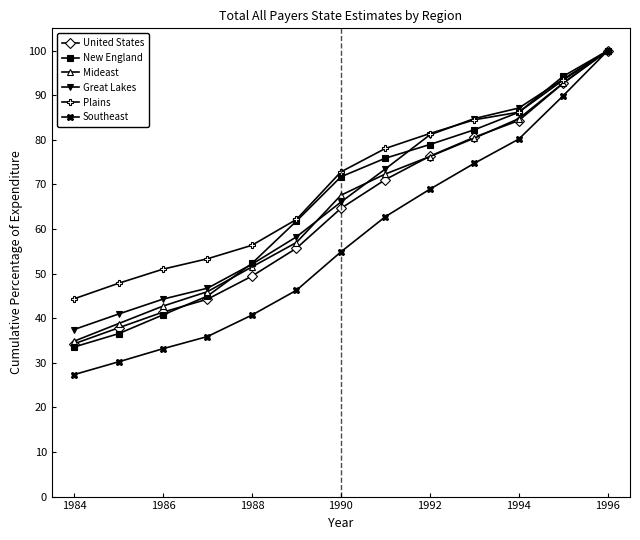

Reading left to right, list all the values displayed in this chart.

United States: 34.3	37.8	41.4	44.3	49.4	55.7	64.6	71.1	76.3	80.6	84.3	92.7	100.0
New England: 33.5	36.5	40.7	45.0	52.3	61.8	71.7	75.9	78.9	82.3	86.2	94.3	100.0
Mideast: 34.8	38.8	42.7	46.0	51.5	57.0	67.6	72.3	76.3	80.4	84.7	92.7	100.0
Great Lakes: 37.5	40.9	44.3	46.7	52.1	58.2	66.0	73.5	81.1	84.8	87.1	93.6	100.0
Plains: 44.3	47.8	51.0	53.3	56.4	62.1	72.8	78.1	81.4	84.5	86.2	93.4	100.0
Southeast: 27.4	30.2	33.2	35.9	40.7	46.3	54.9	62.8	68.9	74.7	80.2	89.9	100.0